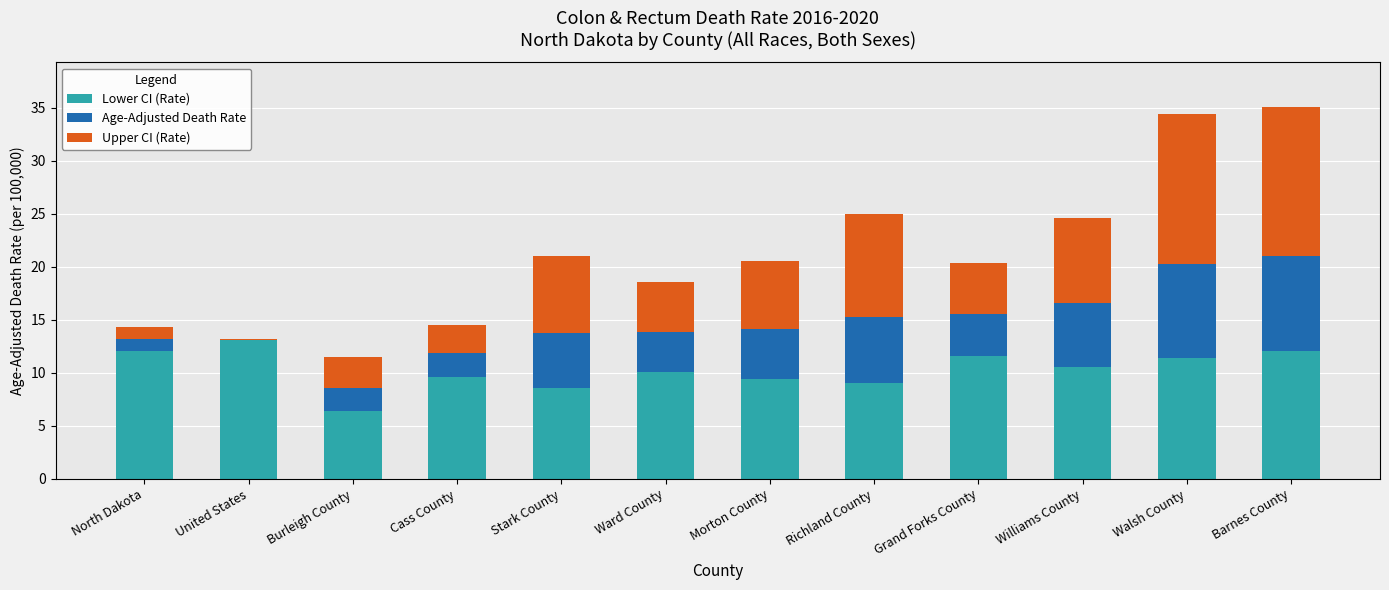

The Lower CI (Rate) series shows 3.9 at Richland County. True or false?

False